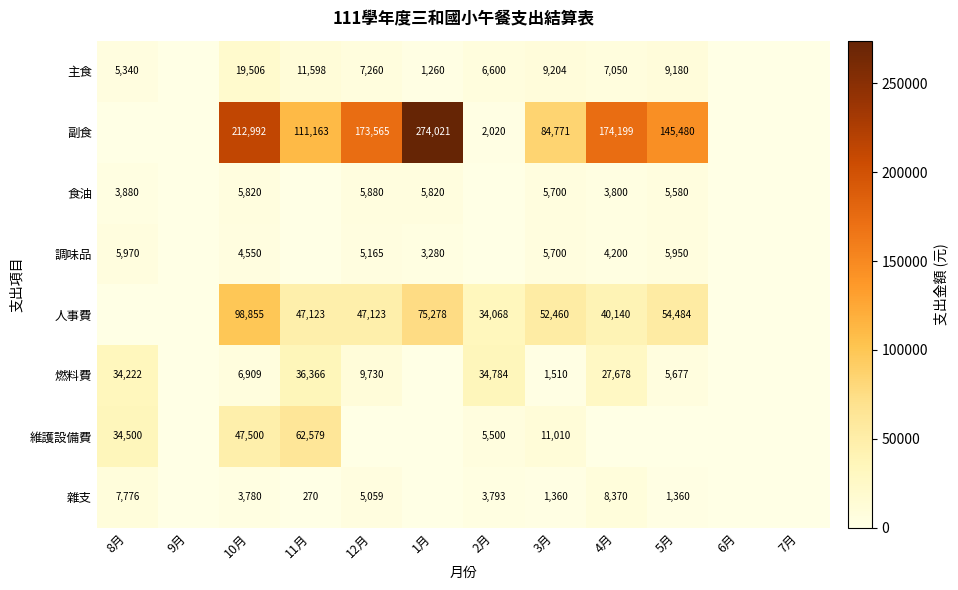

What is the sum of the 雜支 values at 3月 and 2月?

5153